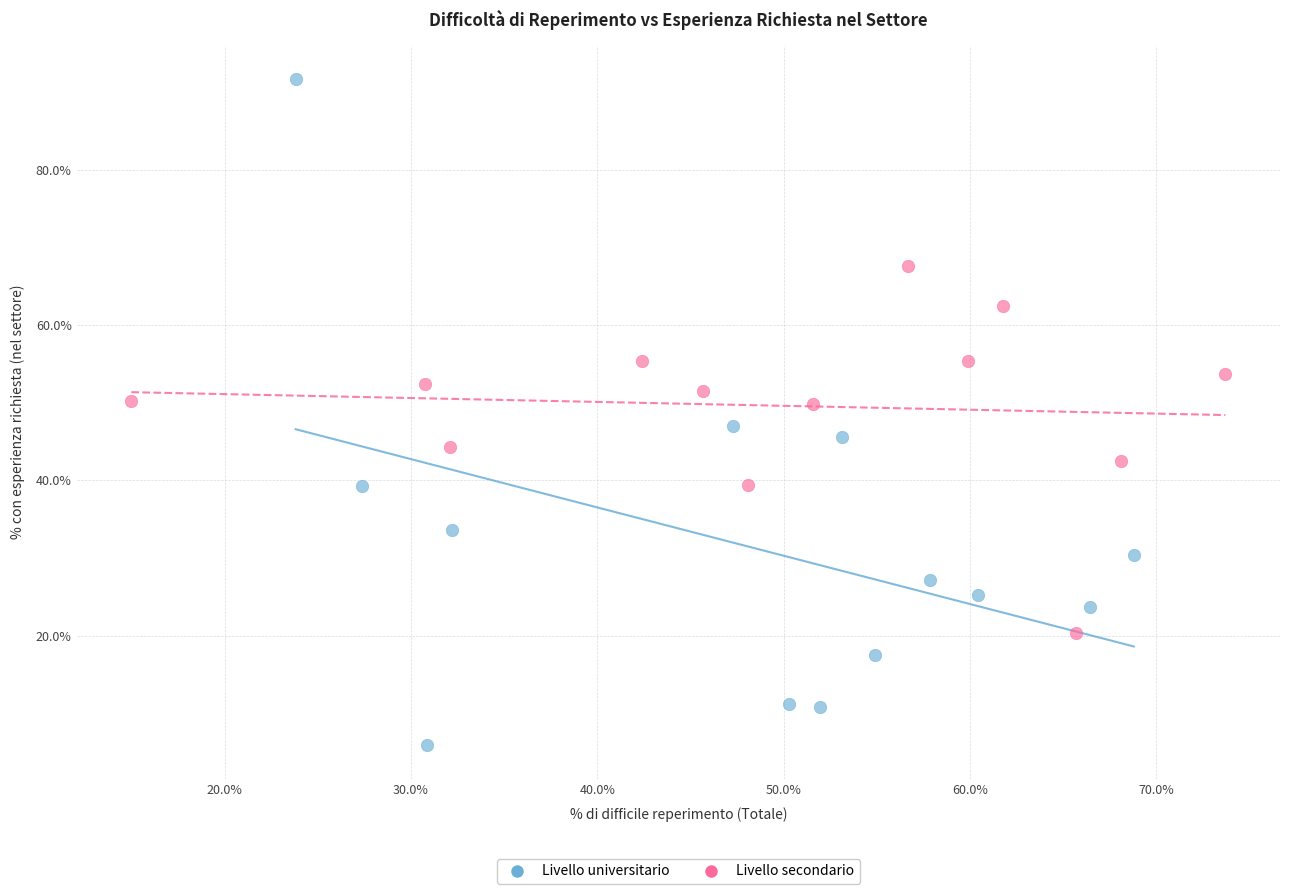

Which series contains the highest Y value?

Livello universitario